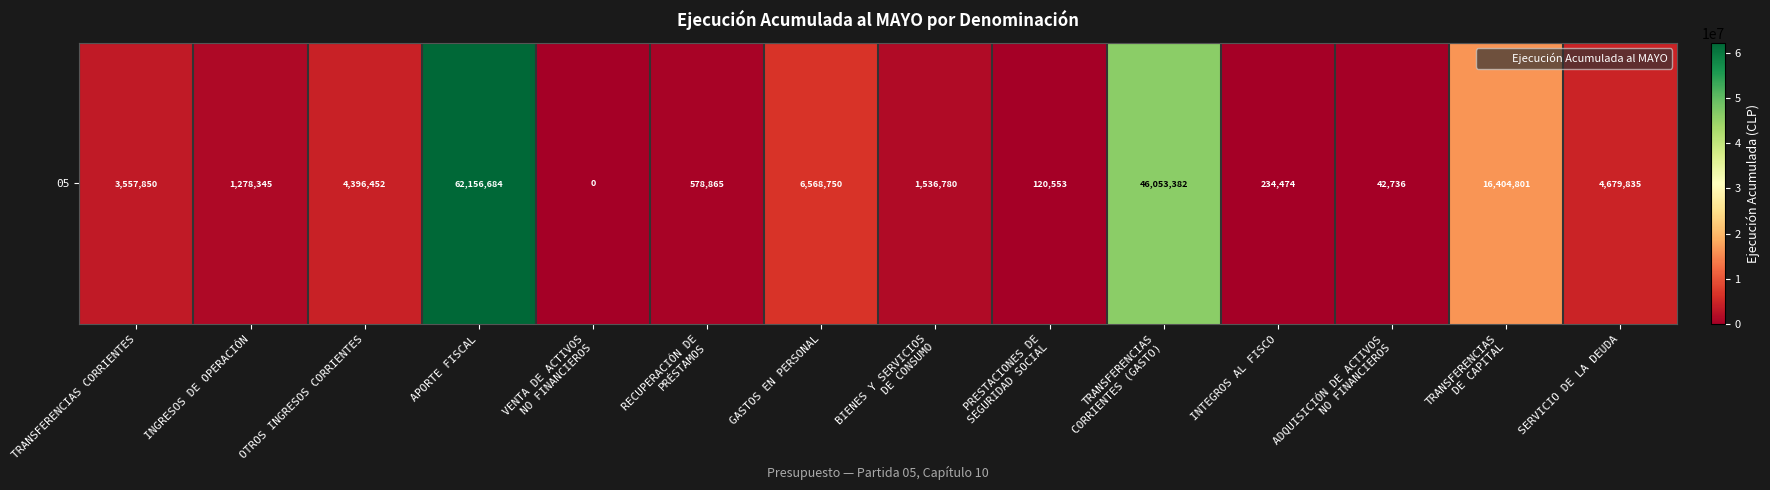

Which has a higher value, ADQUISICIÓN DE ACTIVOS
NO FINANCIEROS or PRESTACIONES DE
SEGURIDAD SOCIAL?

PRESTACIONES DE
SEGURIDAD SOCIAL